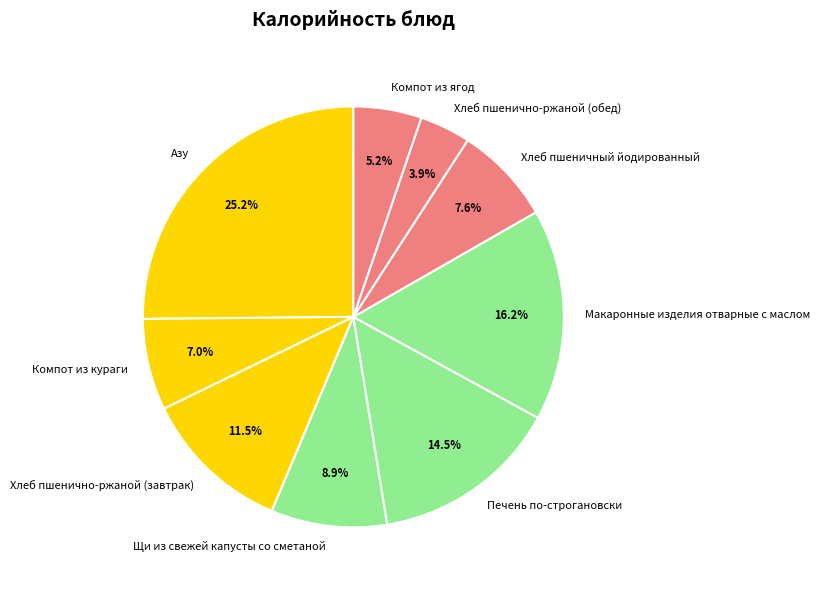

How much of the chart is everything except Печень по-строгановски?

85.5%